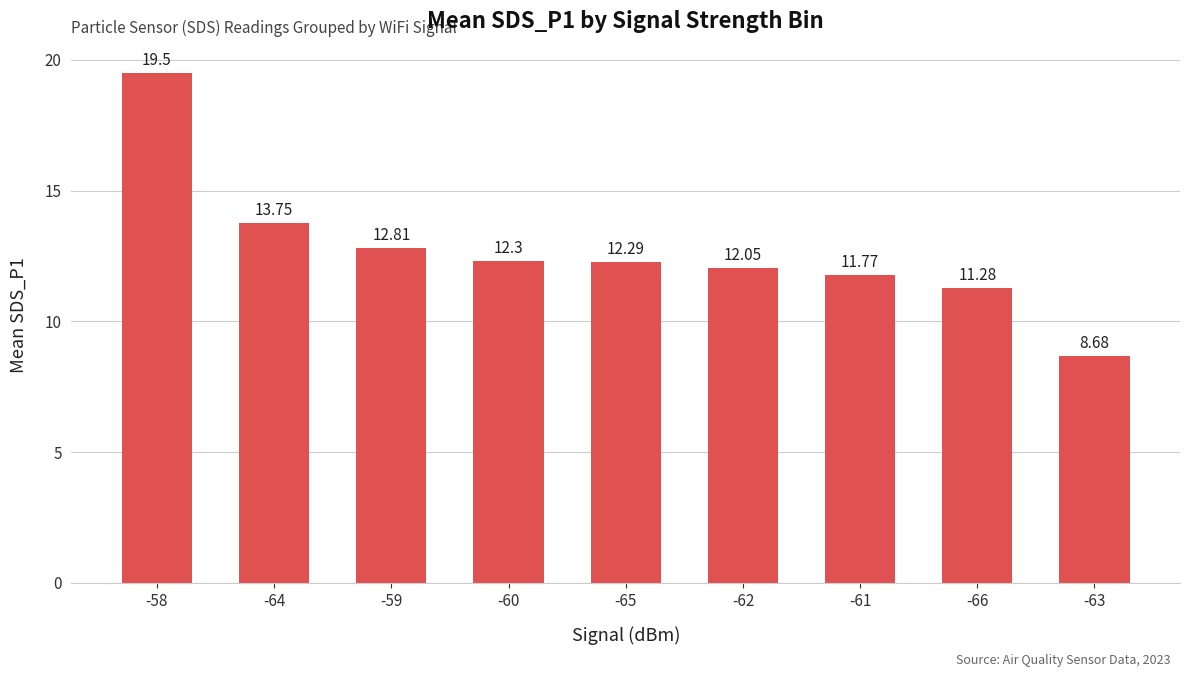

What is the sum of all values?

114.4